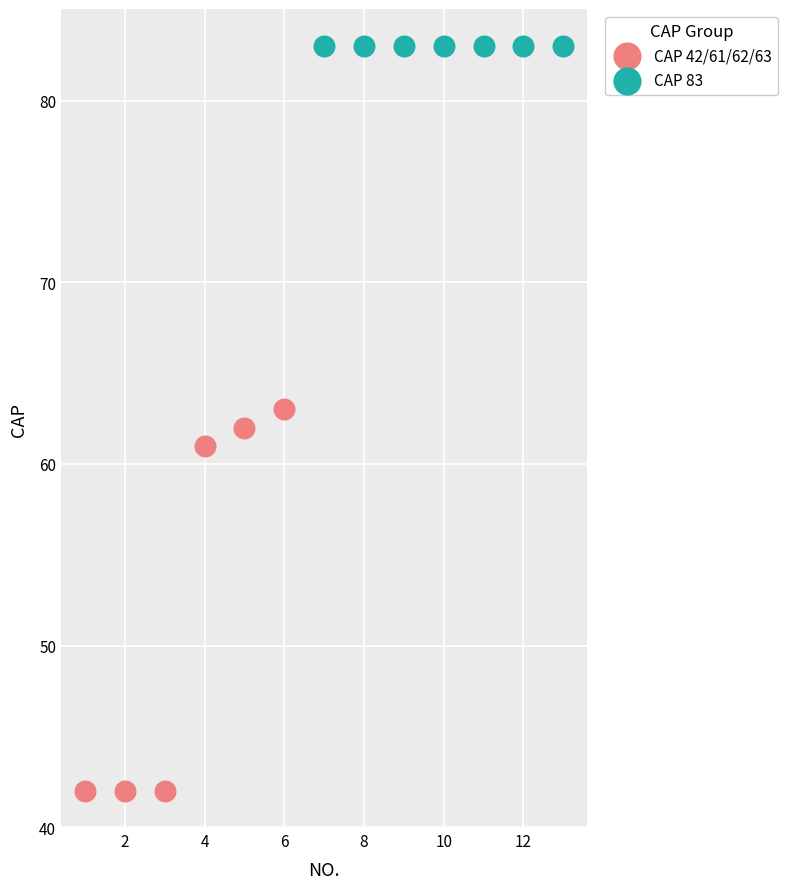

Which series reaches the minimum Y coordinate?

CAP 42/61/62/63